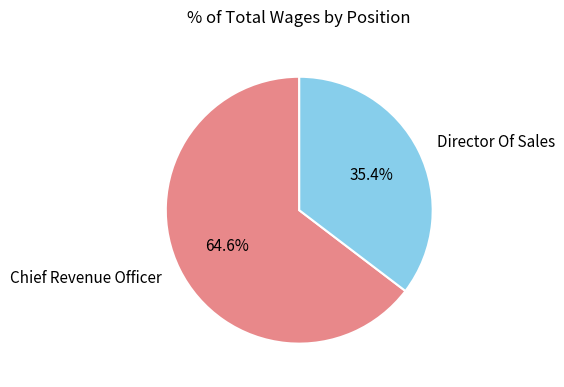

How many segments does this pie chart have?

2